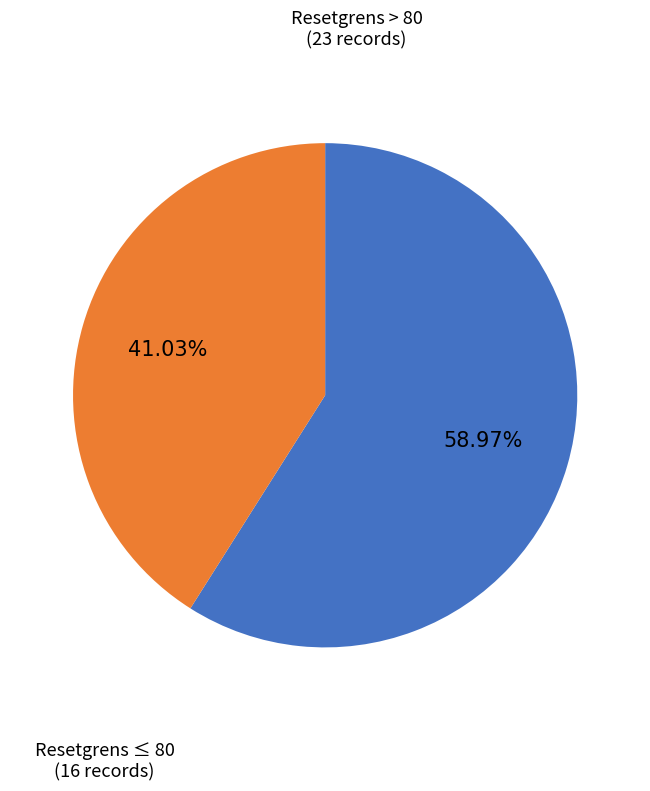

To the nearest percent, what is the difference between the largest and smallest slice percentages?

18%